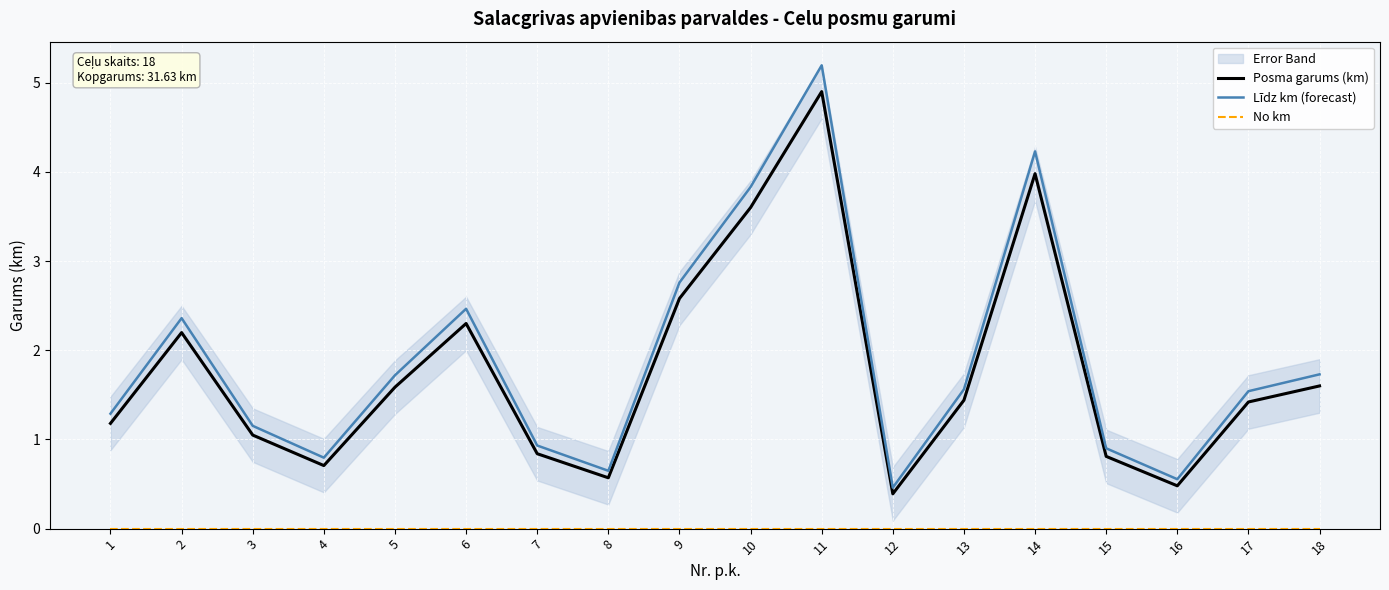

Reading left to right, transcribe all the data shown in this chart.

Posma garums (km): 1.2	2.2	1.0	0.7	1.6	2.3	0.8	0.6	2.6	3.6	4.9	0.4	1.4	4.0	0.8	0.5	1.4	1.6
Līdz km (forecast): 1.3	2.4	1.2	0.8	1.7	2.5	0.9	0.6	2.8	3.8	5.2	0.5	1.6	4.2	0.9	0.6	1.5	1.7
No km: 0.0	0.0	0.0	0.0	0.0	0.0	0.0	0.0	0.0	0.0	0.0	0.0	0.0	0.0	0.0	0.0	0.0	0.0